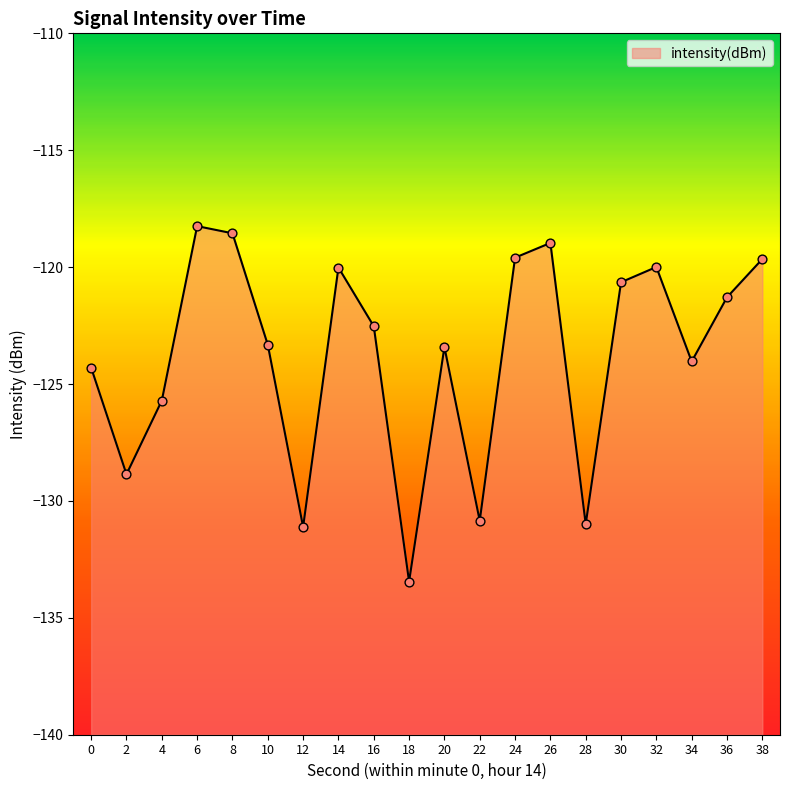

What is the change in value from 2 to 34?

+4.8